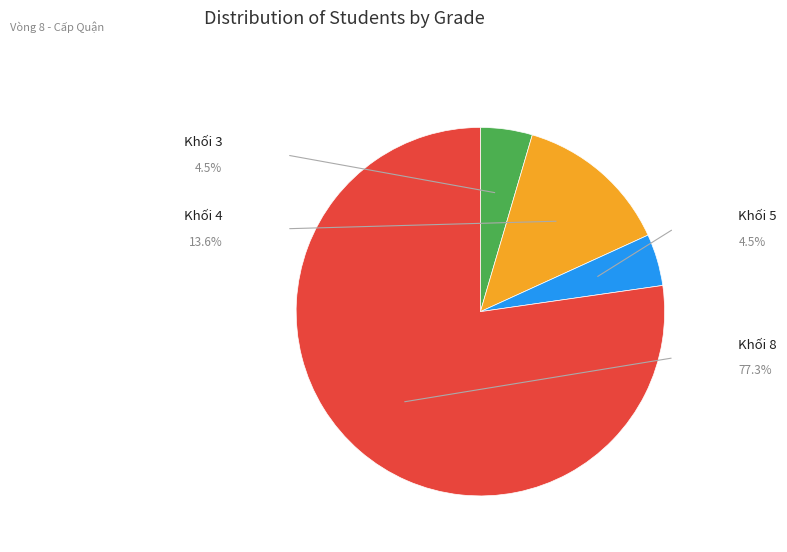

Does any single category account for the majority?

Yes